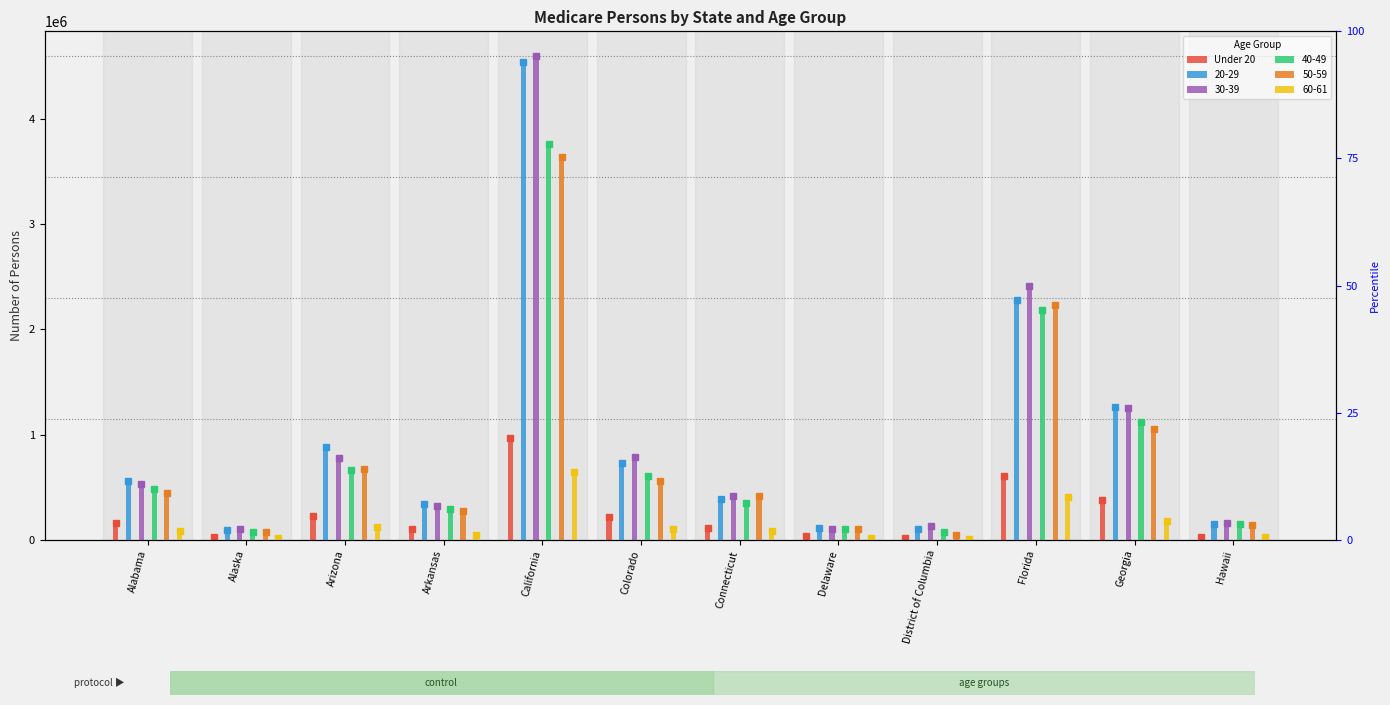

The value at Connecticut is 206503. True or false?

False